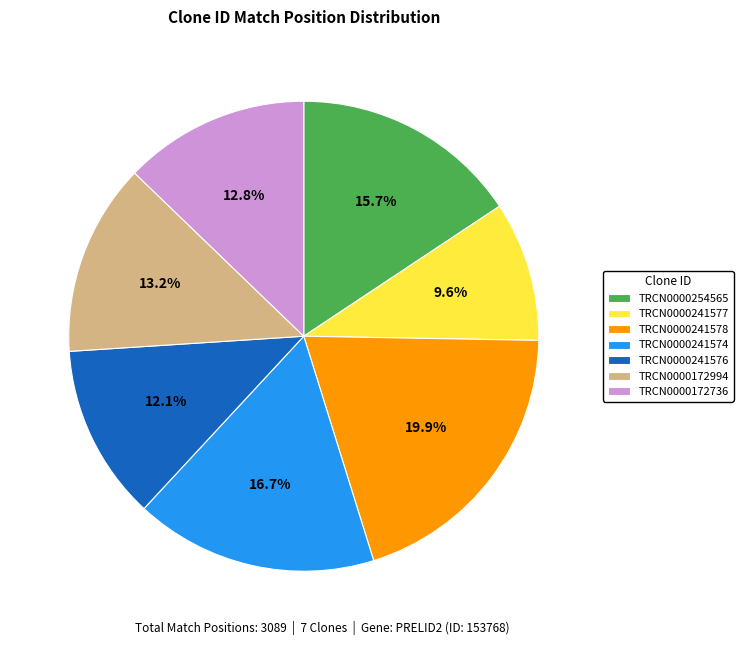

Between TRCN0000172994 and TRCN0000241578, which is larger?

TRCN0000241578